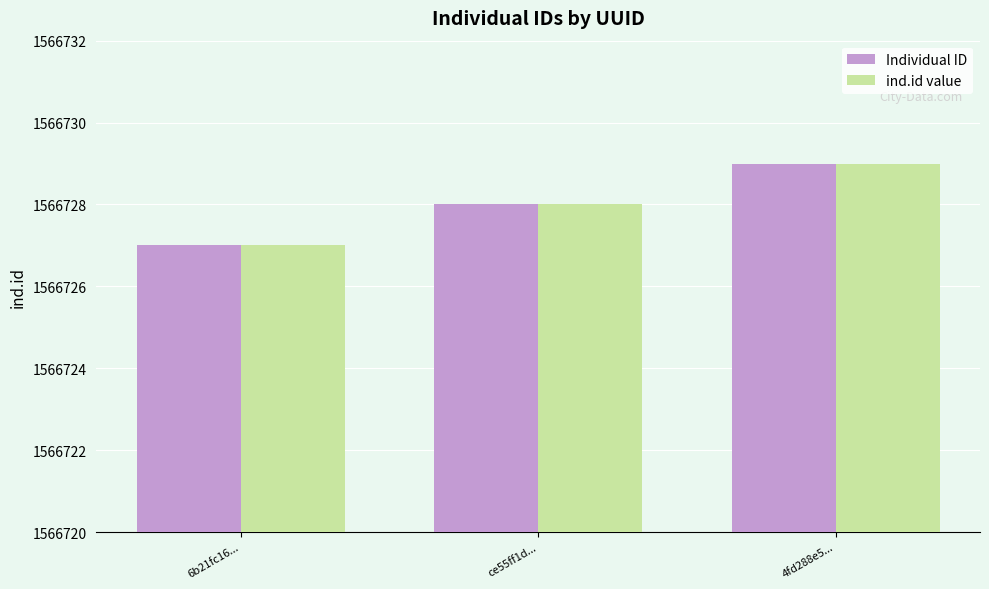

What is the total value across all series at 6b21fc16...?

3133454